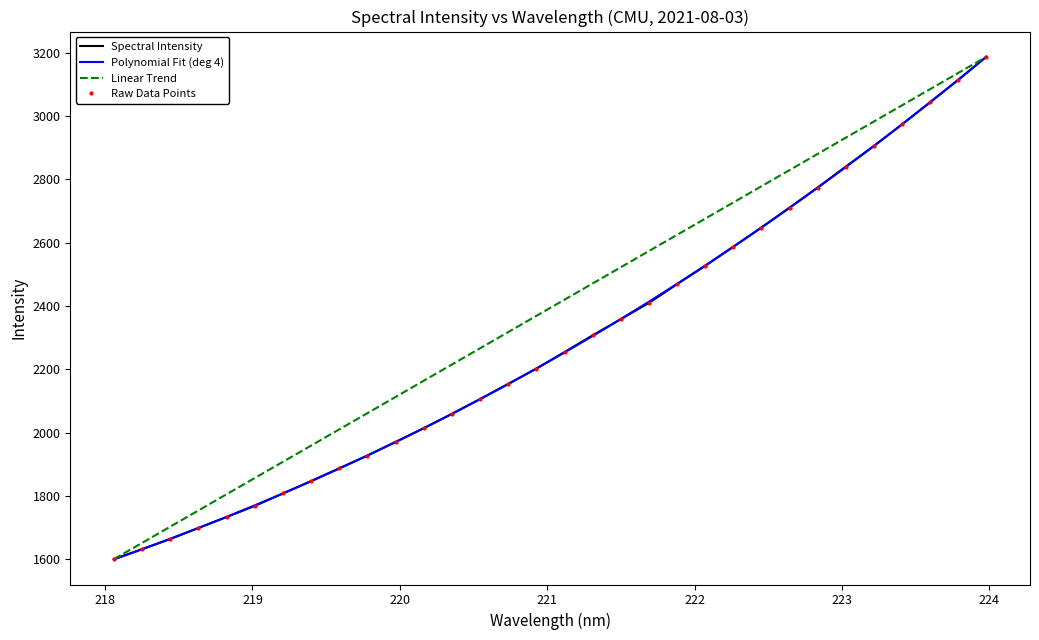

Which series has the largest total across all categories?

Linear Trend